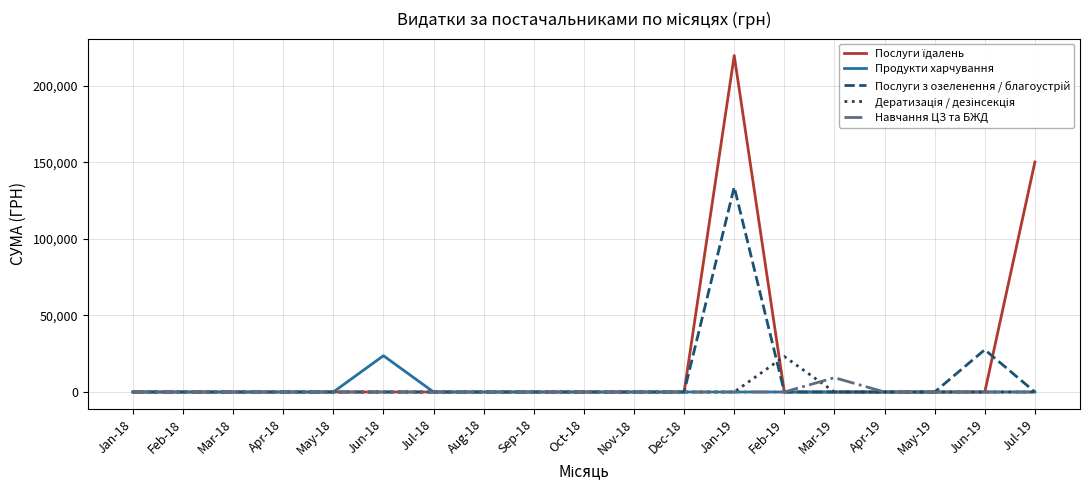

The value of Навчання ЦЗ та БЖД at Jan-18 is 0.0. True or false?

True